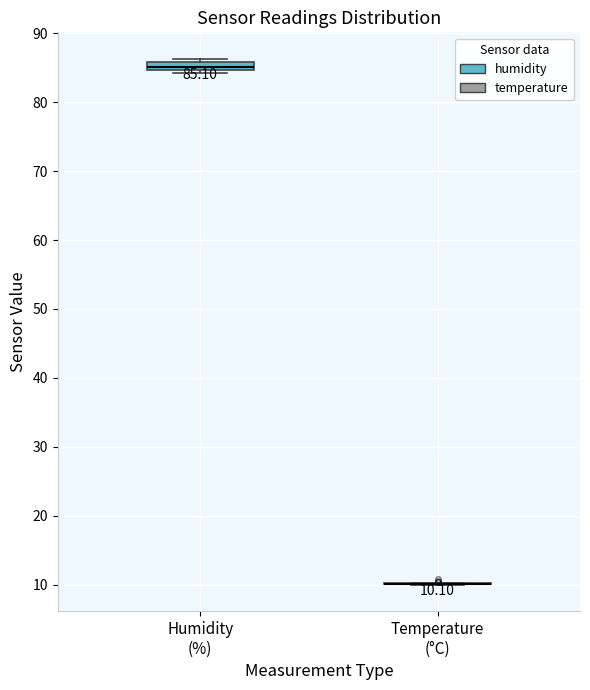

Comparing the boxes themselves (not the whiskers), which one is the tallest?

Humidity (%)